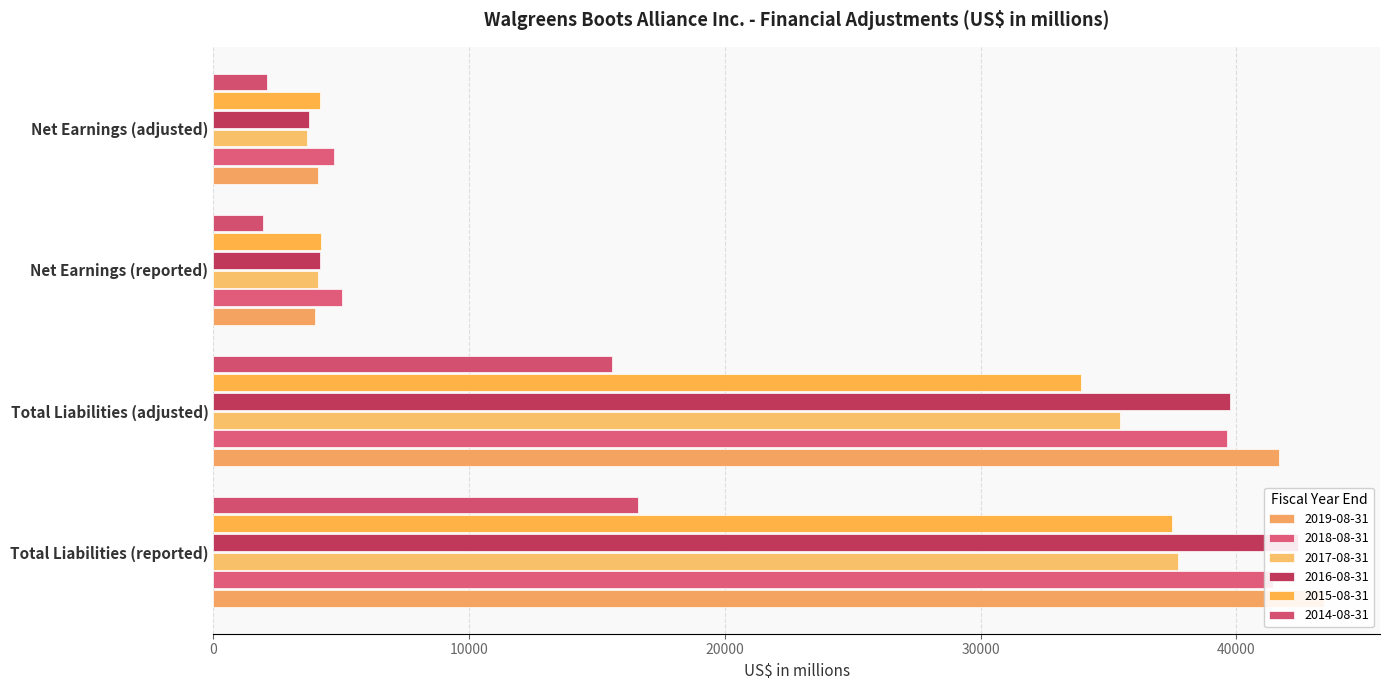

What is the value of the 2017-08-31 bar at the 4th from the left?

3644